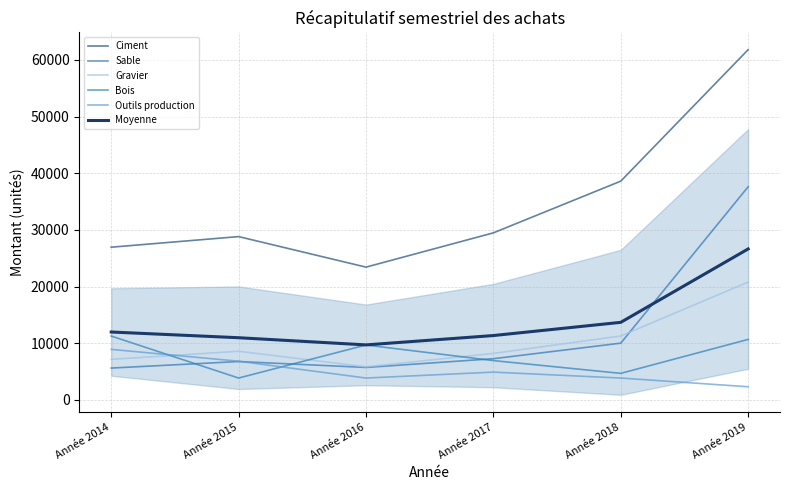

What is the approximate value of Outils production at Année 2015?

6820.0